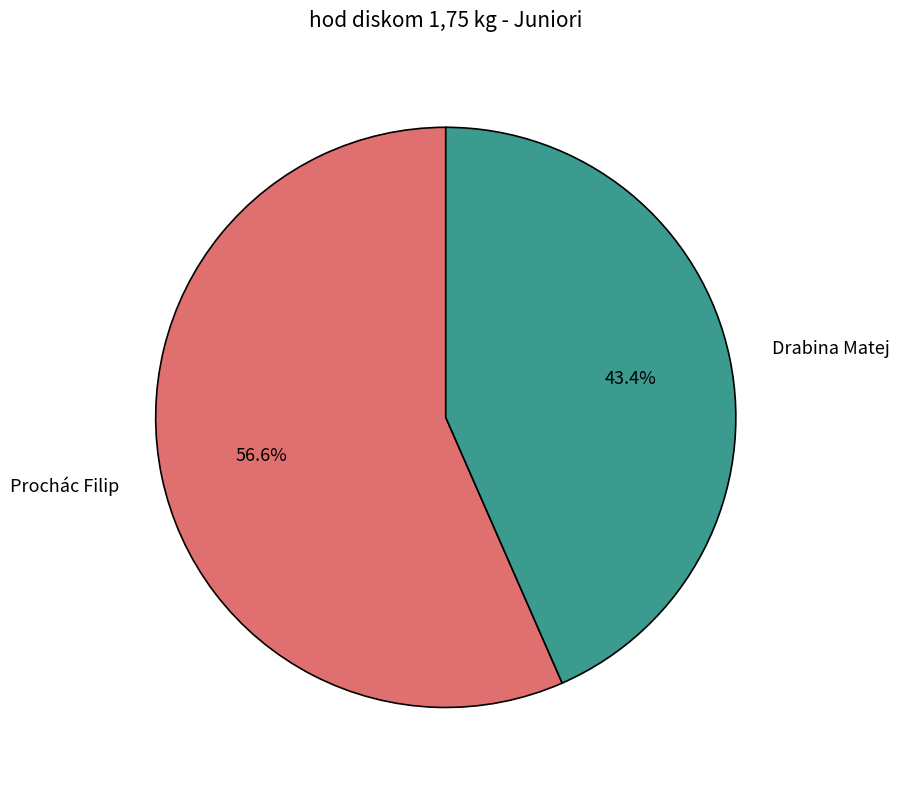

To the nearest percent, what portion does Drabina Matej represent?

43%